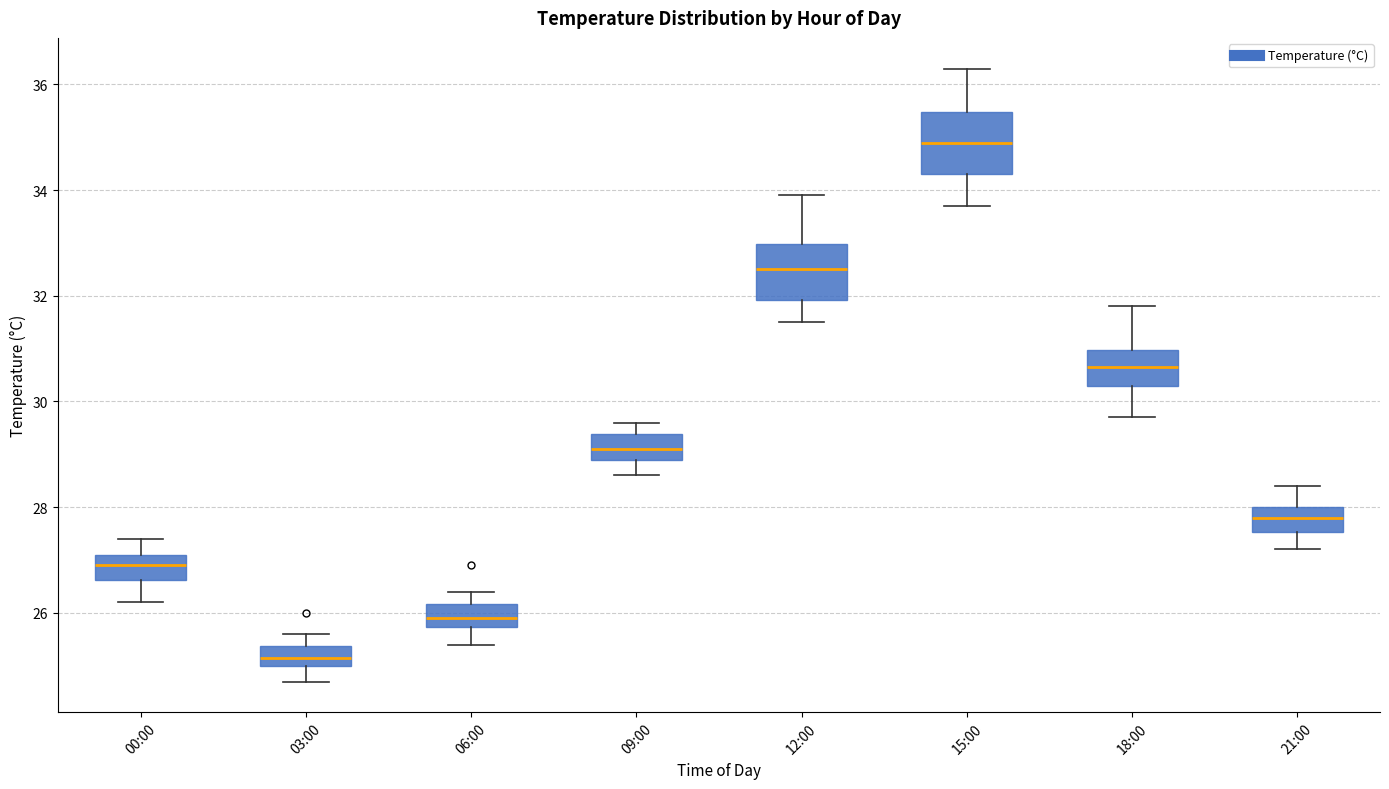

Where is the upper edge of the box for 18:00 on the y-axis? The values are not printed on the chart, so give them approximately, as read against the axis.

31.0